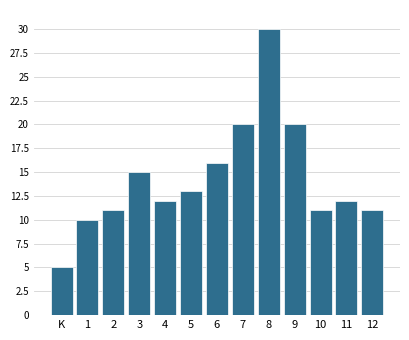

Reading left to right, list all the values displayed in this chart.

5	10	11	15	12	13	16	20	30	20	11	12	11